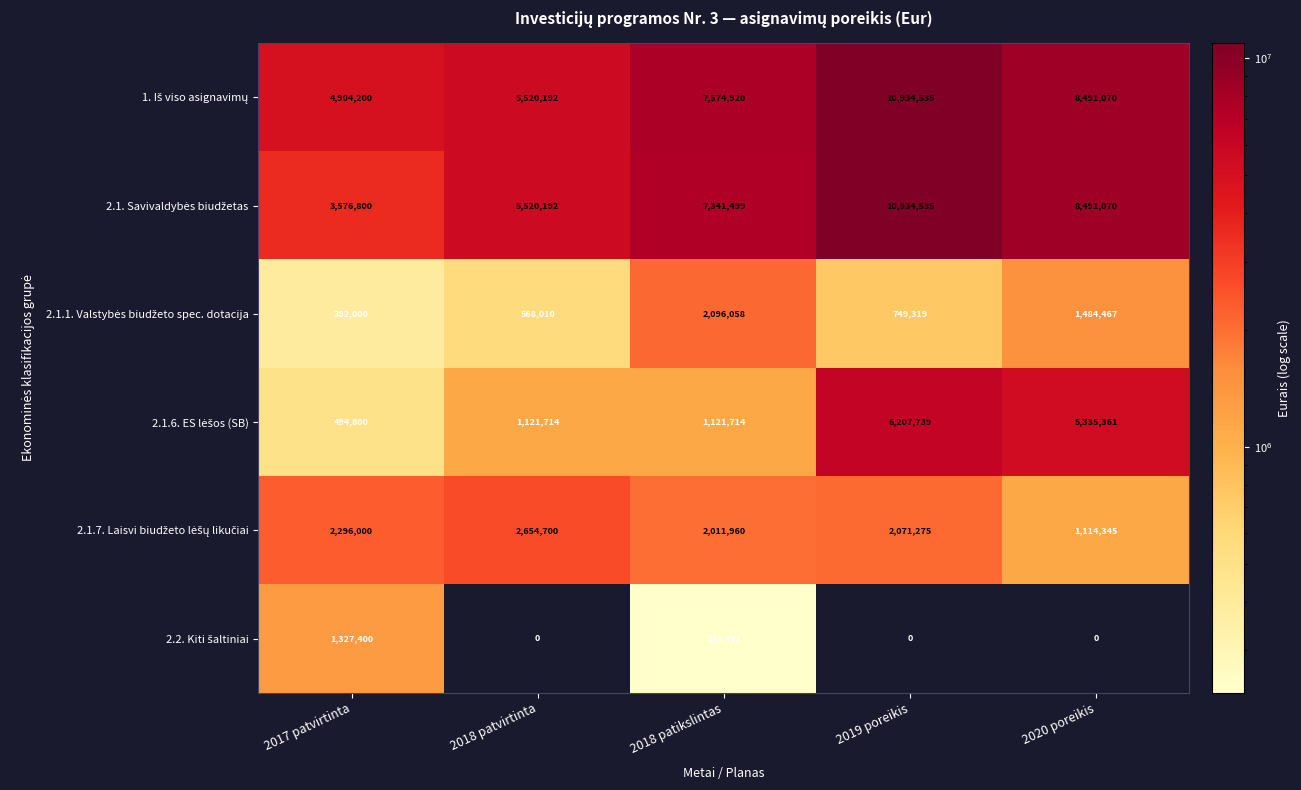

What is the spread (max minus min) of values at 2018 patikslintas?

7341499